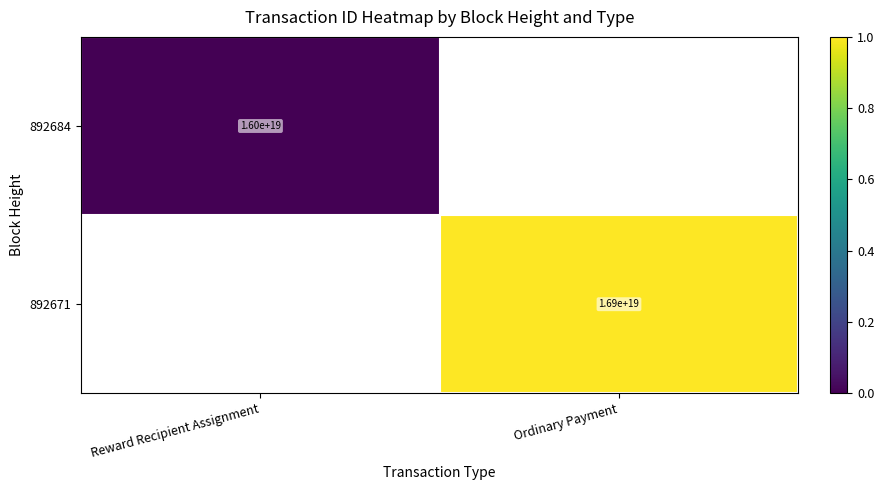

The value of 892671 at Ordinary Payment is 16900000000000000000. True or false?

True